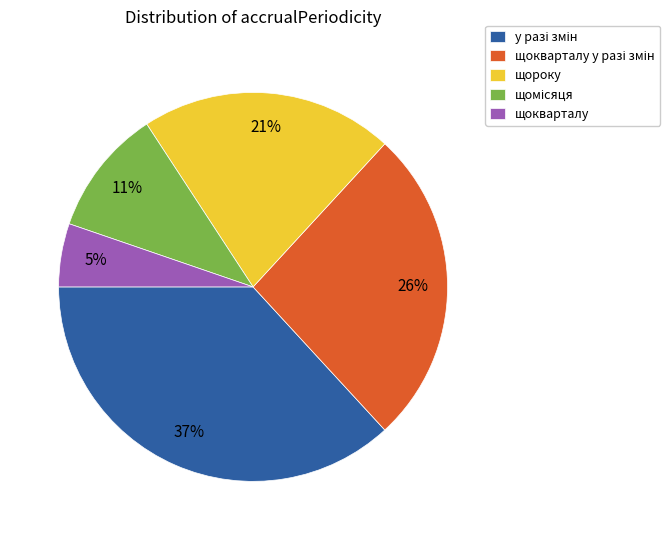

The щокварталу slice represents 5% of the pie. True or false?

True